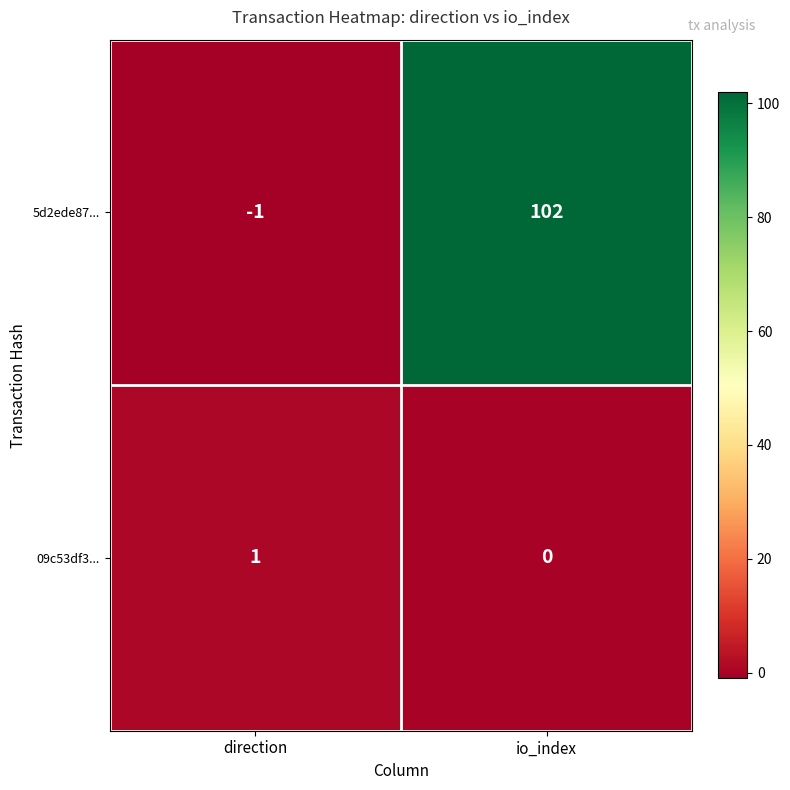

What is the difference between the maximum and minimum values in the 5d2ede87... series?

103